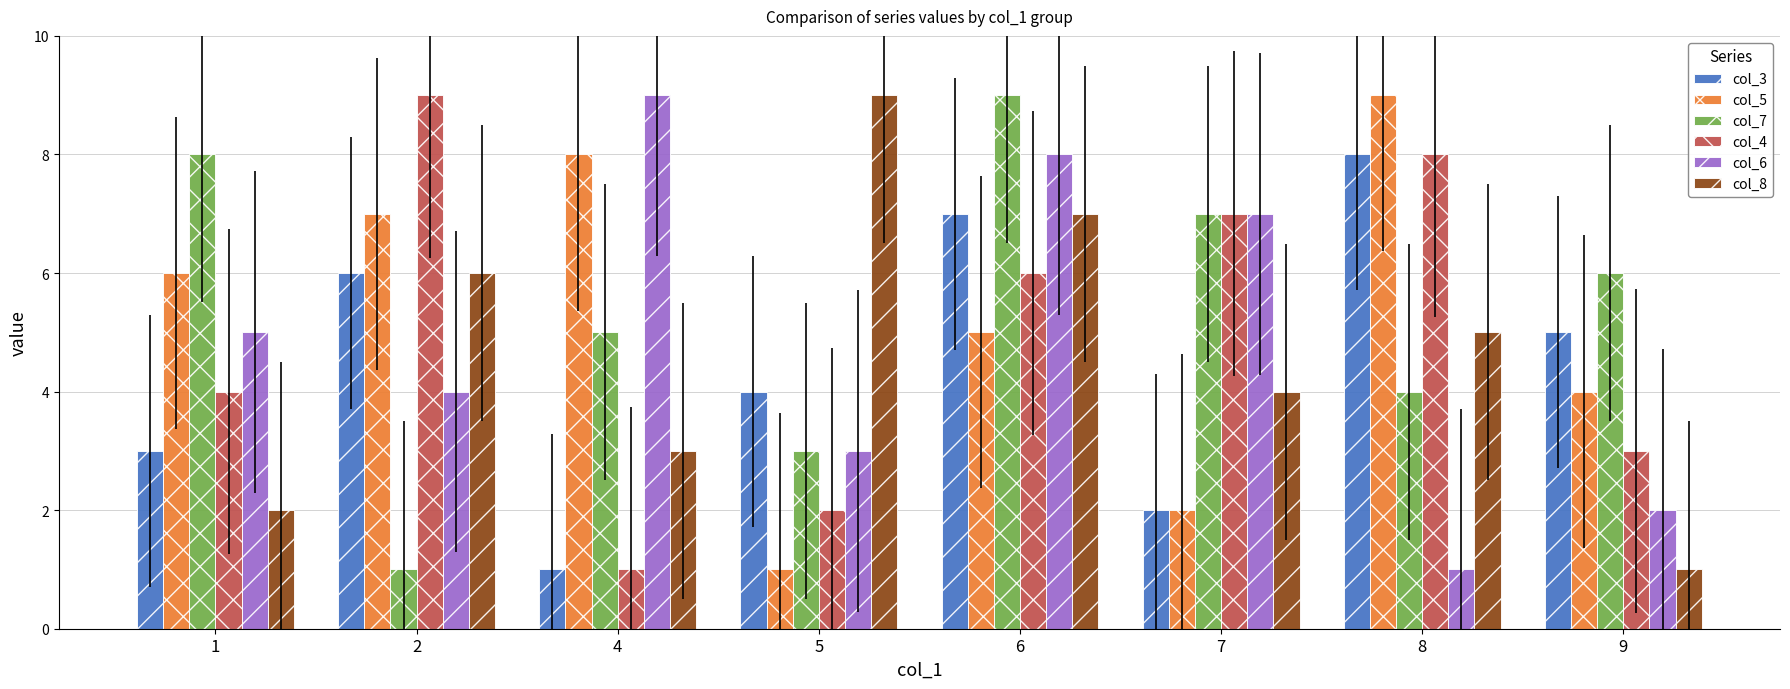

Is the value of col_6 at 6 greater than the value of col_3 at 5?

Yes